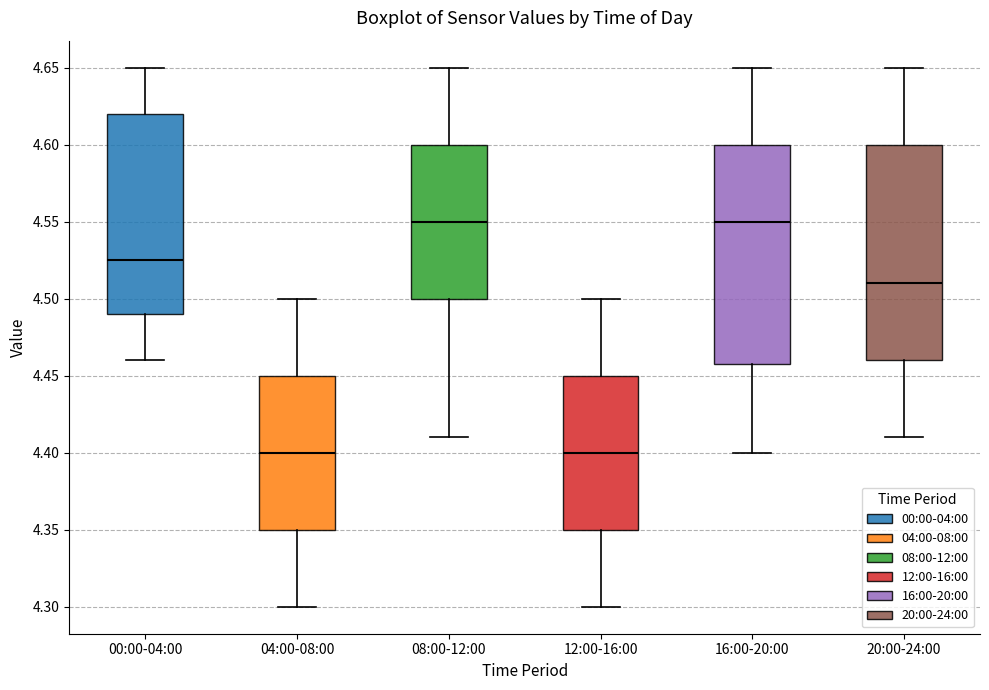

Where is the lower edge of the box for 12:00-16:00 on the y-axis? The values are not printed on the chart, so give them approximately, as read against the axis.

4.350